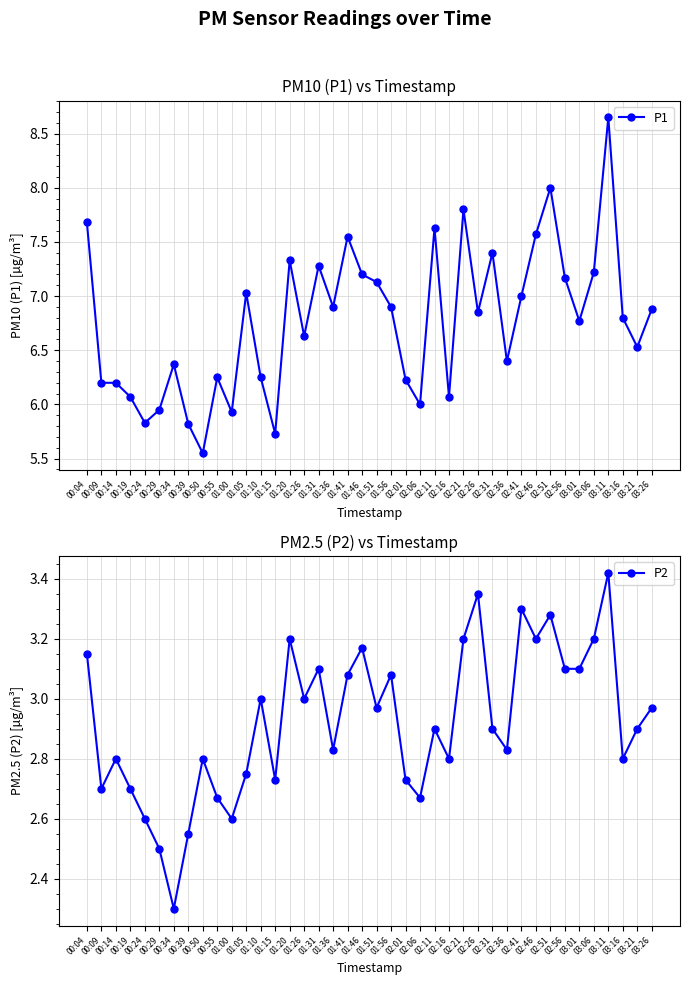

True or false: P2 and P1 intersect in this chart.

False